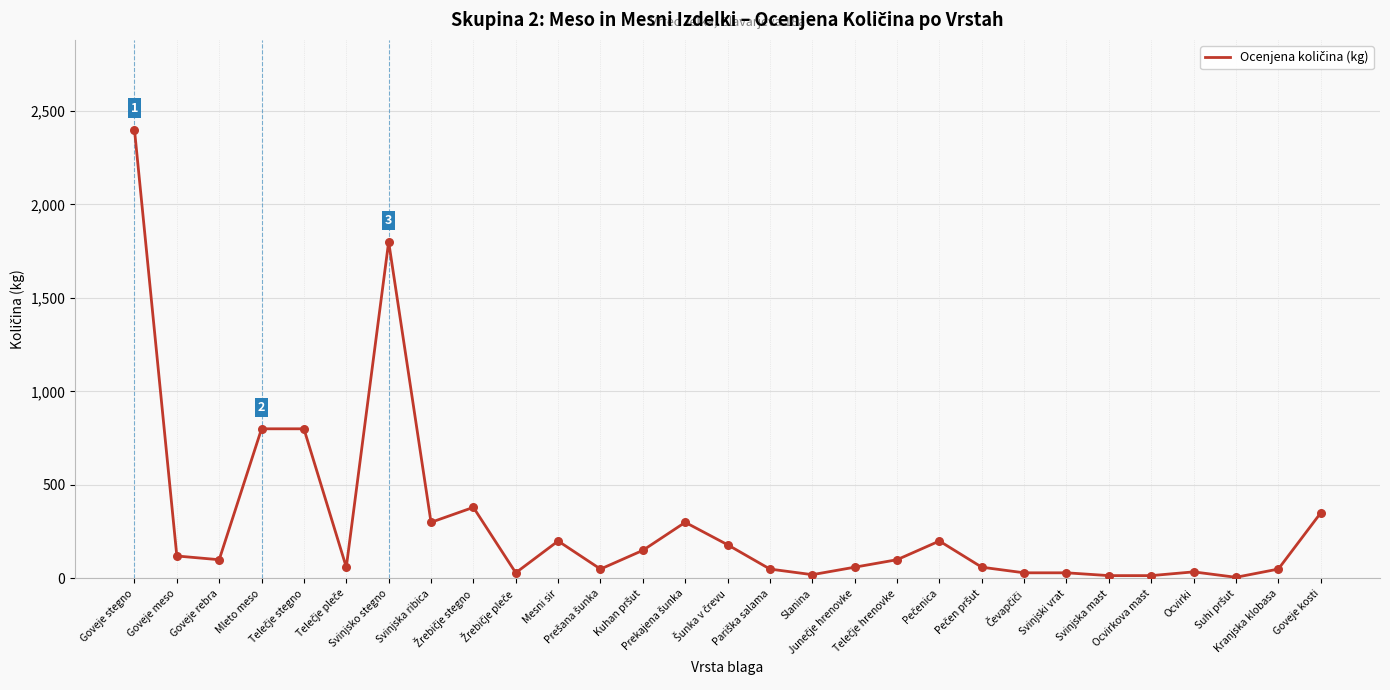

What is the maximum value shown in the chart?

2400